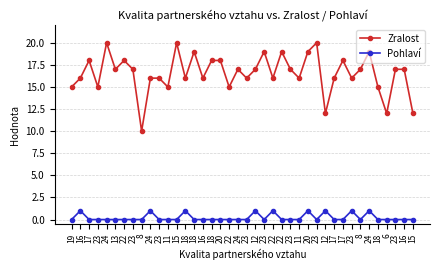

Reading right to left, extract all data points from this chart.

Zralost: 15=12	16=17	23=17	6=12	18=15	24=19	8=17	23=16	17=18	17=16	12=12	23=20	20=19	11=16	23=17	22=19	22=16	23=19	12=17	23=16	24=17	22=15	20=18	18=18	16=16	18=19	18=16	15=20	11=15	23=16	24=16	8=10	23=17	22=18	13=17	24=20	23=15	17=18	16=16	19=15
Pohlaví: 15=0	16=0	23=0	6=0	18=0	24=1	8=0	23=1	17=0	17=0	12=1	23=0	20=1	11=0	23=0	22=0	22=1	23=0	12=1	23=0	24=0	22=0	20=0	18=0	16=0	18=0	18=1	15=0	11=0	23=0	24=1	8=0	23=0	22=0	13=0	24=0	23=0	17=0	16=1	19=0